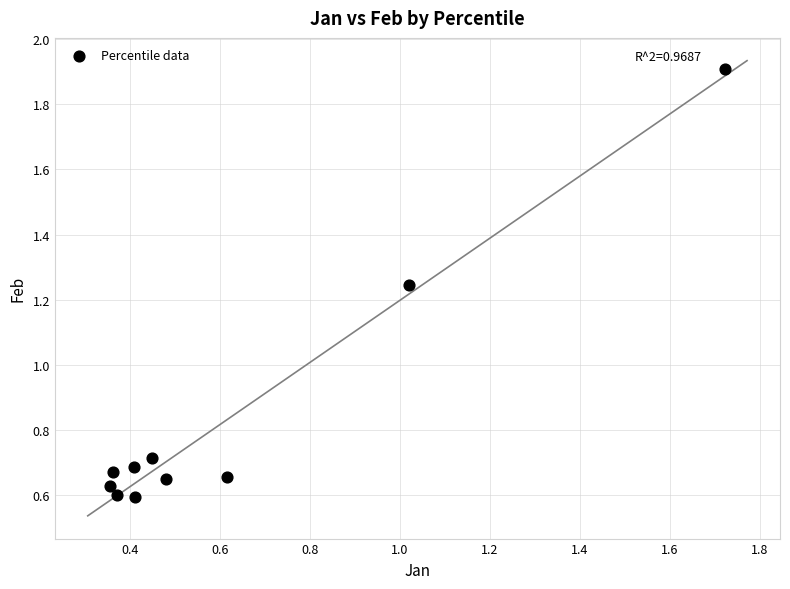

What is the range of X values (max minus min)?

1.4